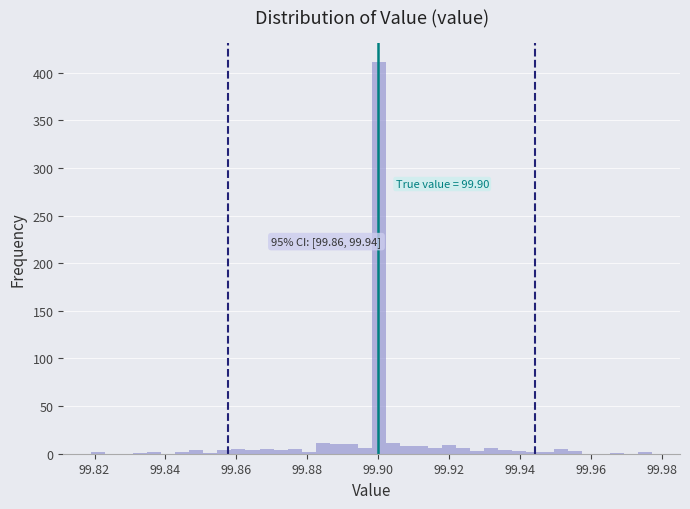

Read against the x-axis, roughly where is the centre of the tallest bar?

99.900